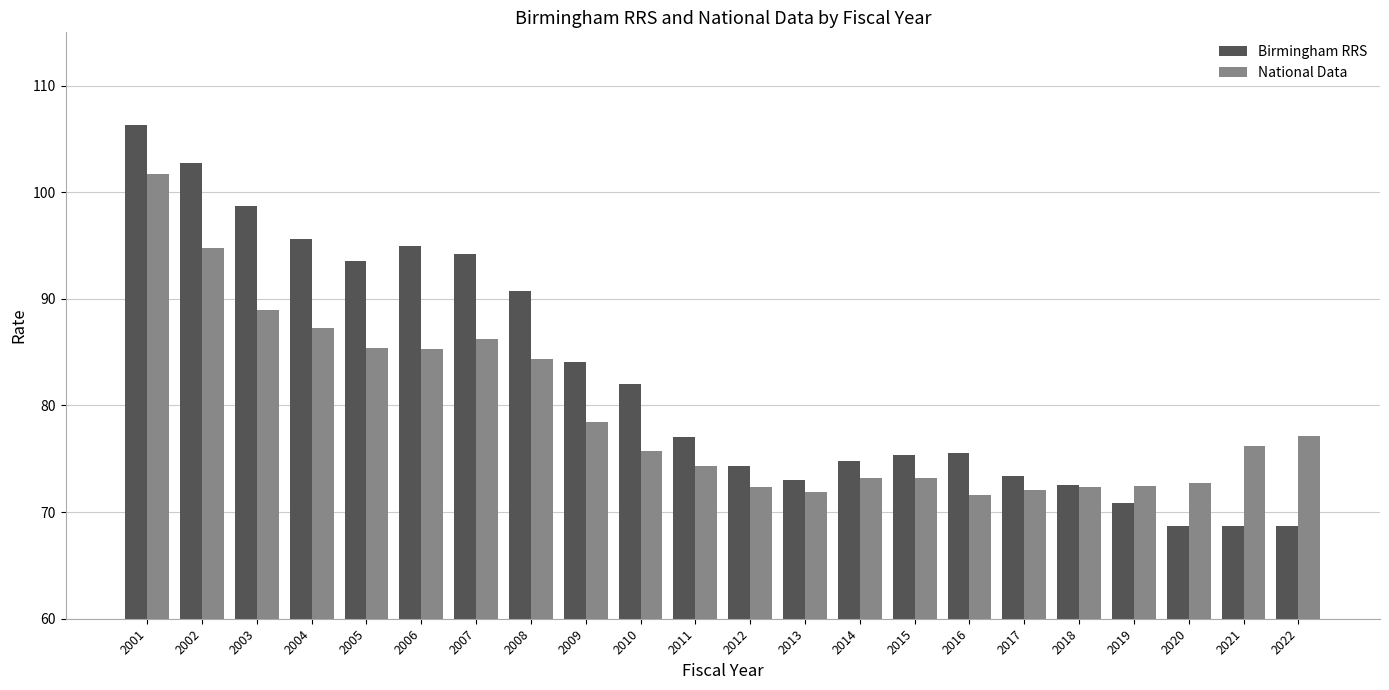

What is the lowest value of the National Data series?

71.6